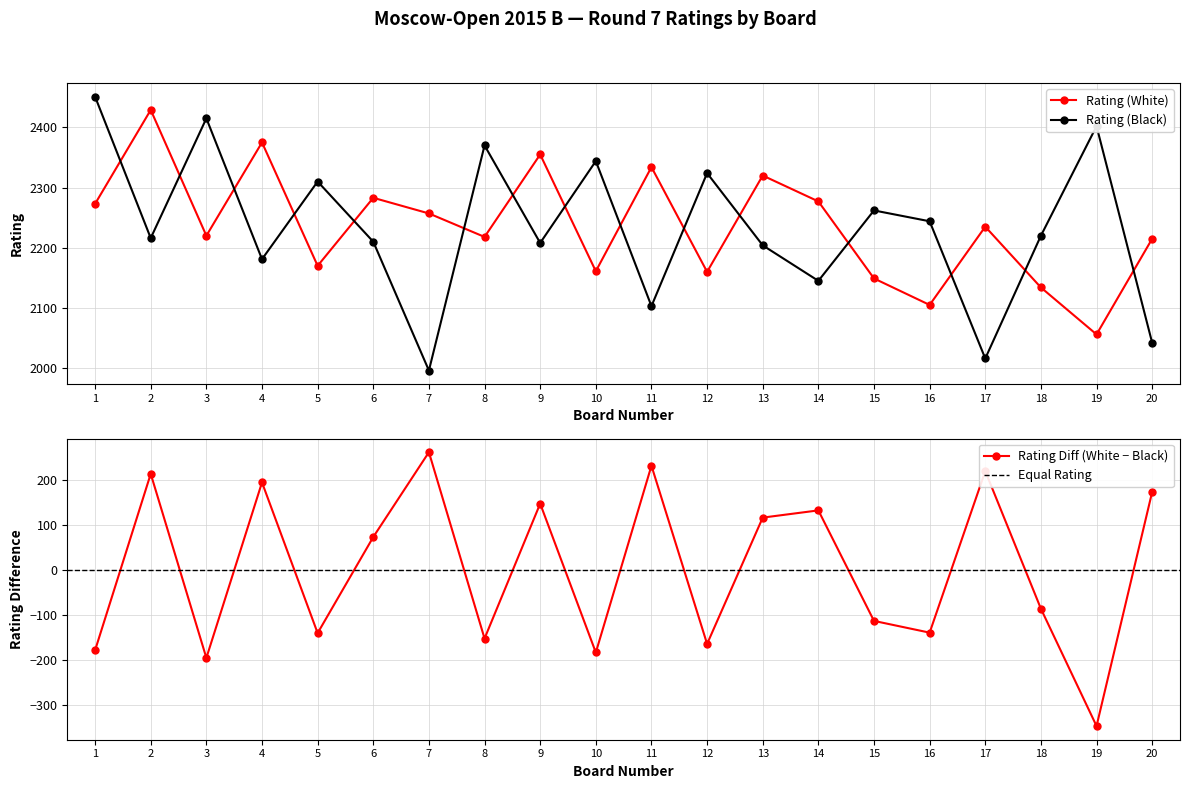

True or false: Rating (Black) and Rating (White) intersect in this chart.

True